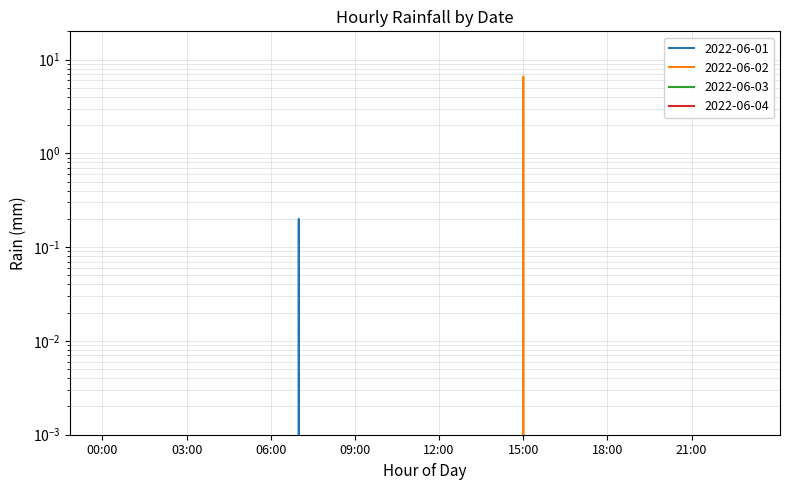

How many data points does each series have?

24